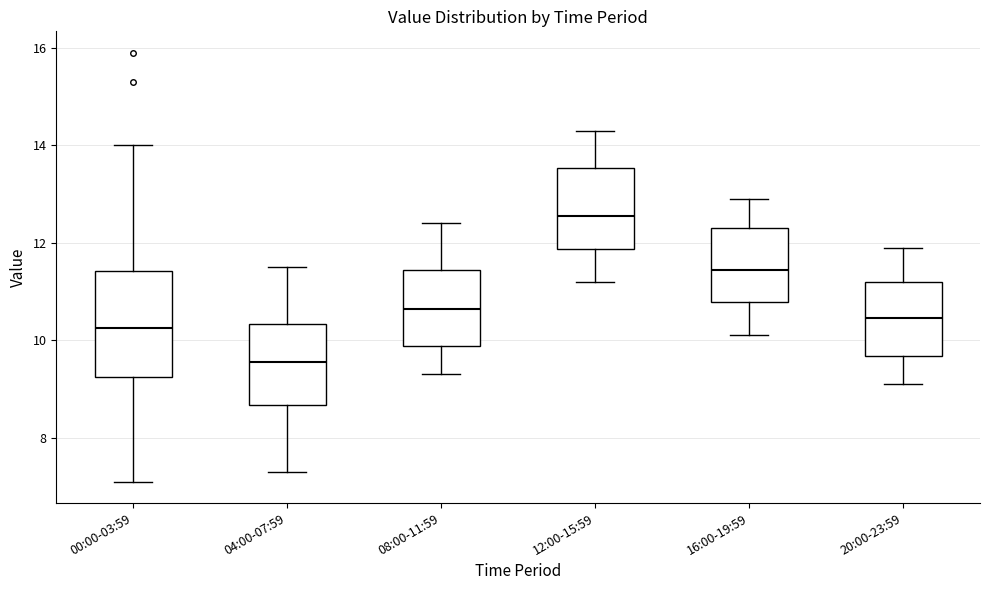

Which box has the lowest median line?

04:00-07:59